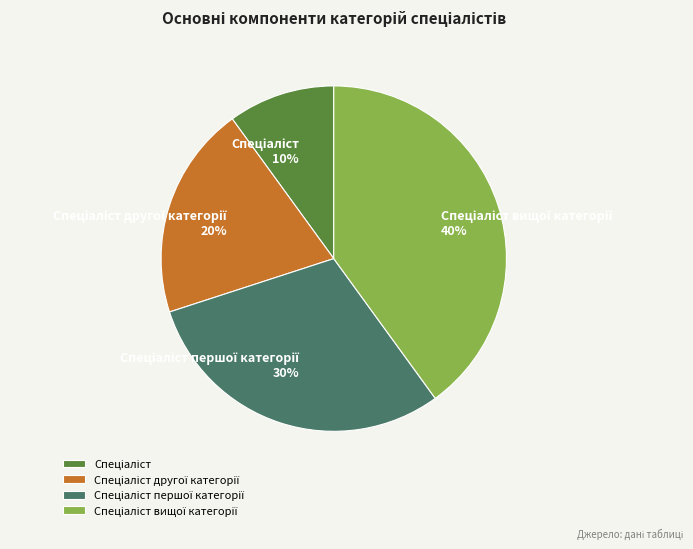

To the nearest percent, what is the average slice percentage?

25%